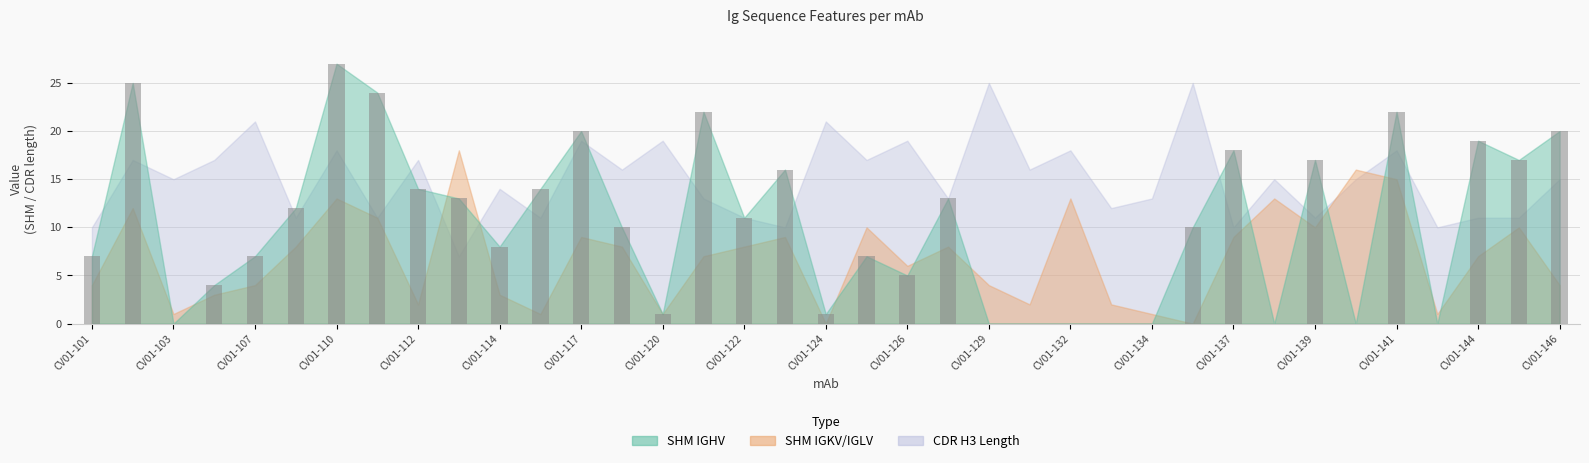

What is the sum of all values?

384